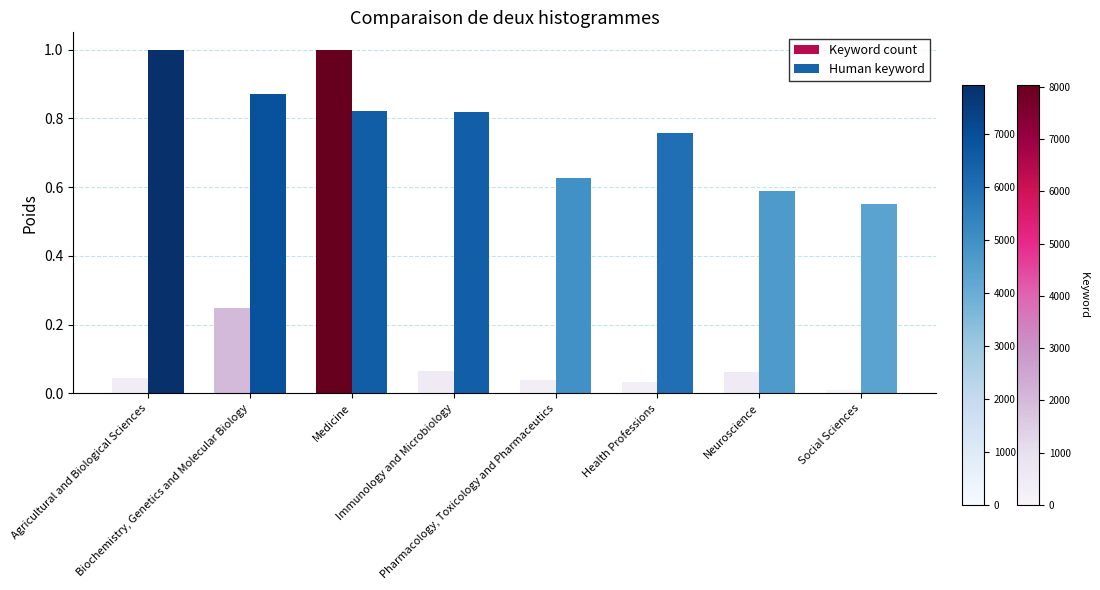

How many bars are there in each group?

2